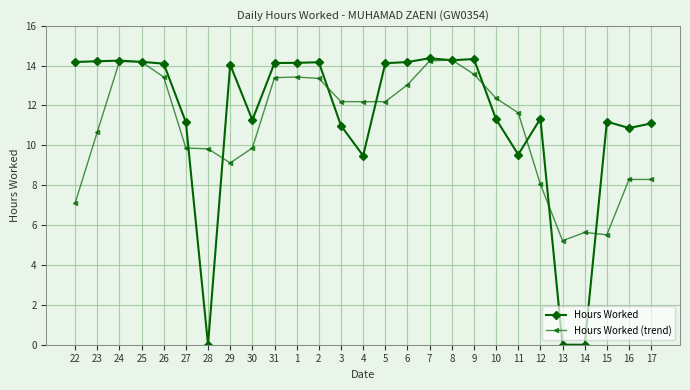

List the series in order of their overall mean, lowest first.

Hours Worked (trend), Hours Worked